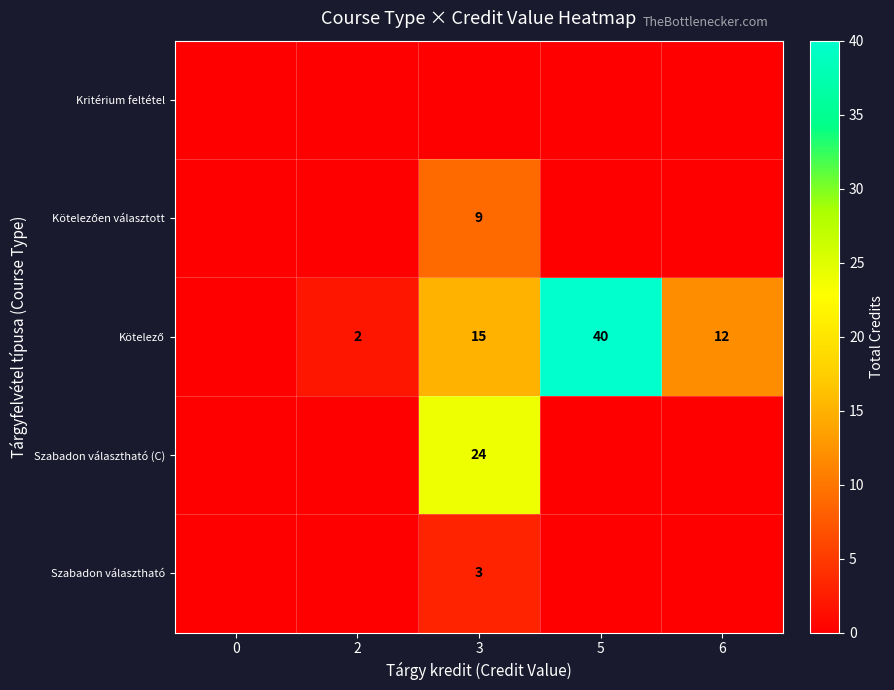

At which category is the sum across all series the highest?

3